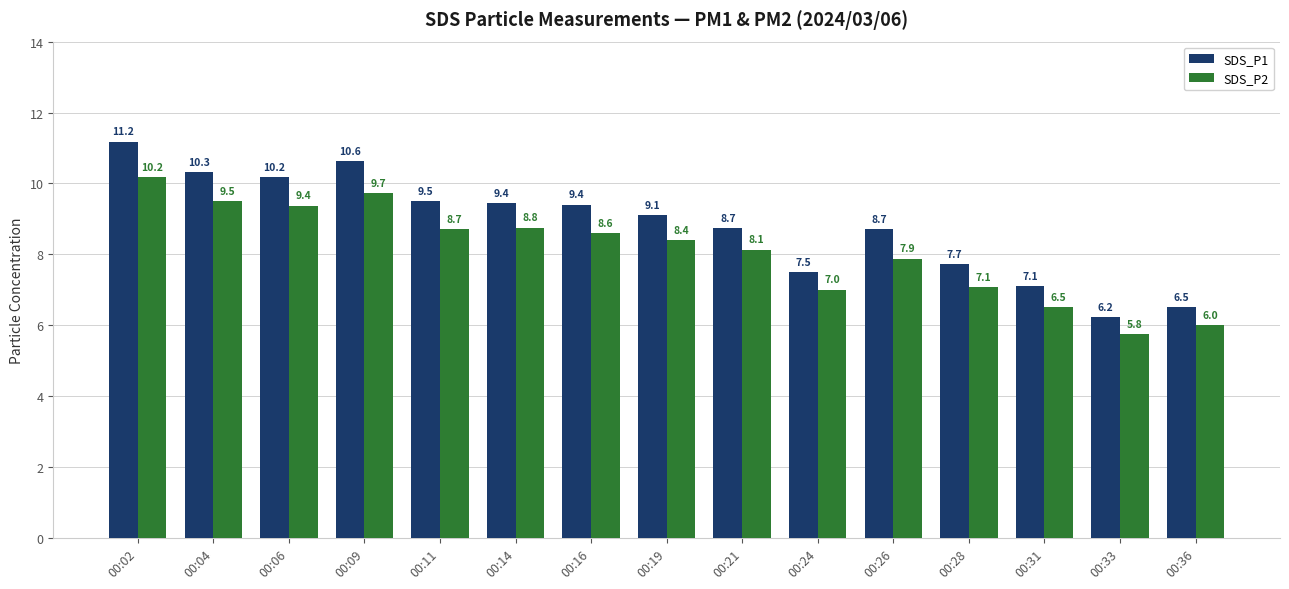

What is the greatest value displayed?

11.2